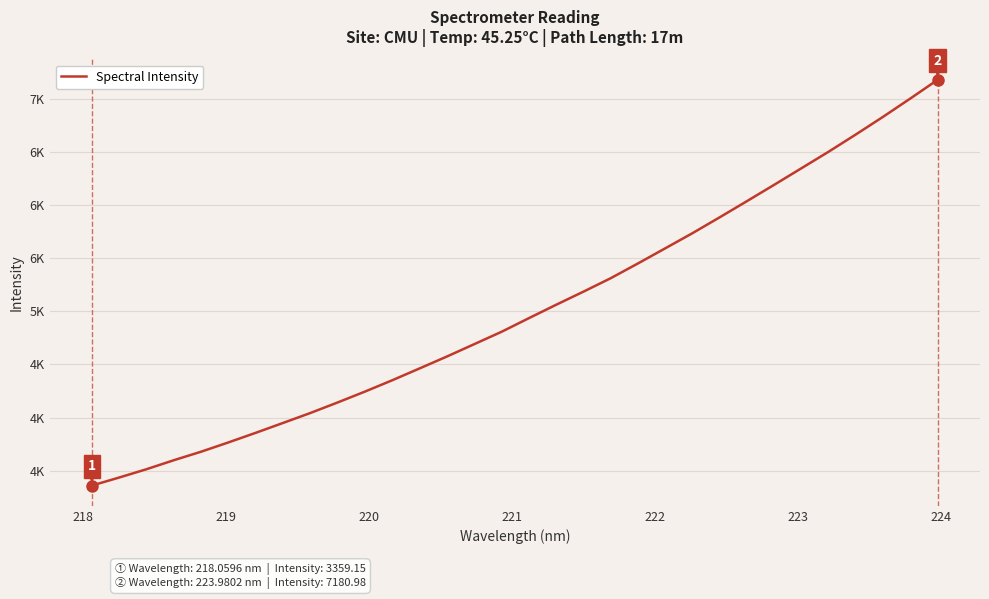

Does the chart display data point markers on the line(s)?

No